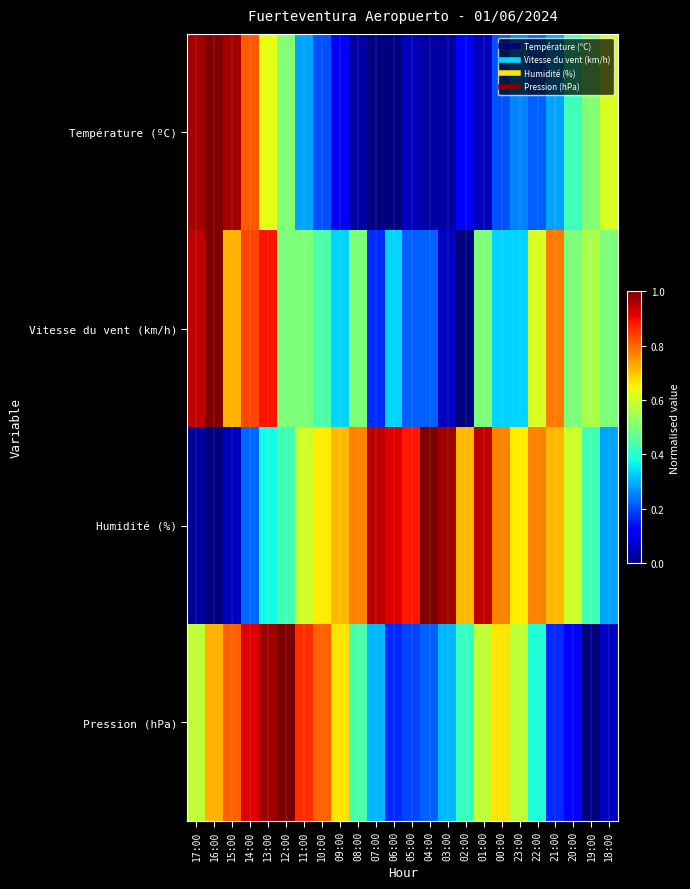

At which category does the chart reach its peak across all series?

16:00